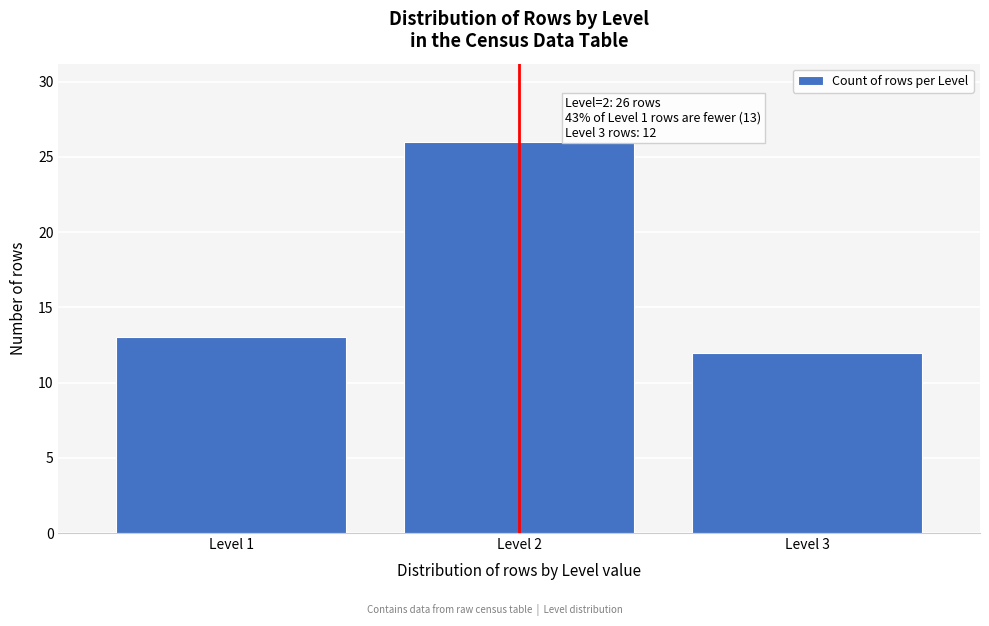

Reading right to left, extract all data points from this chart.

12	26	13